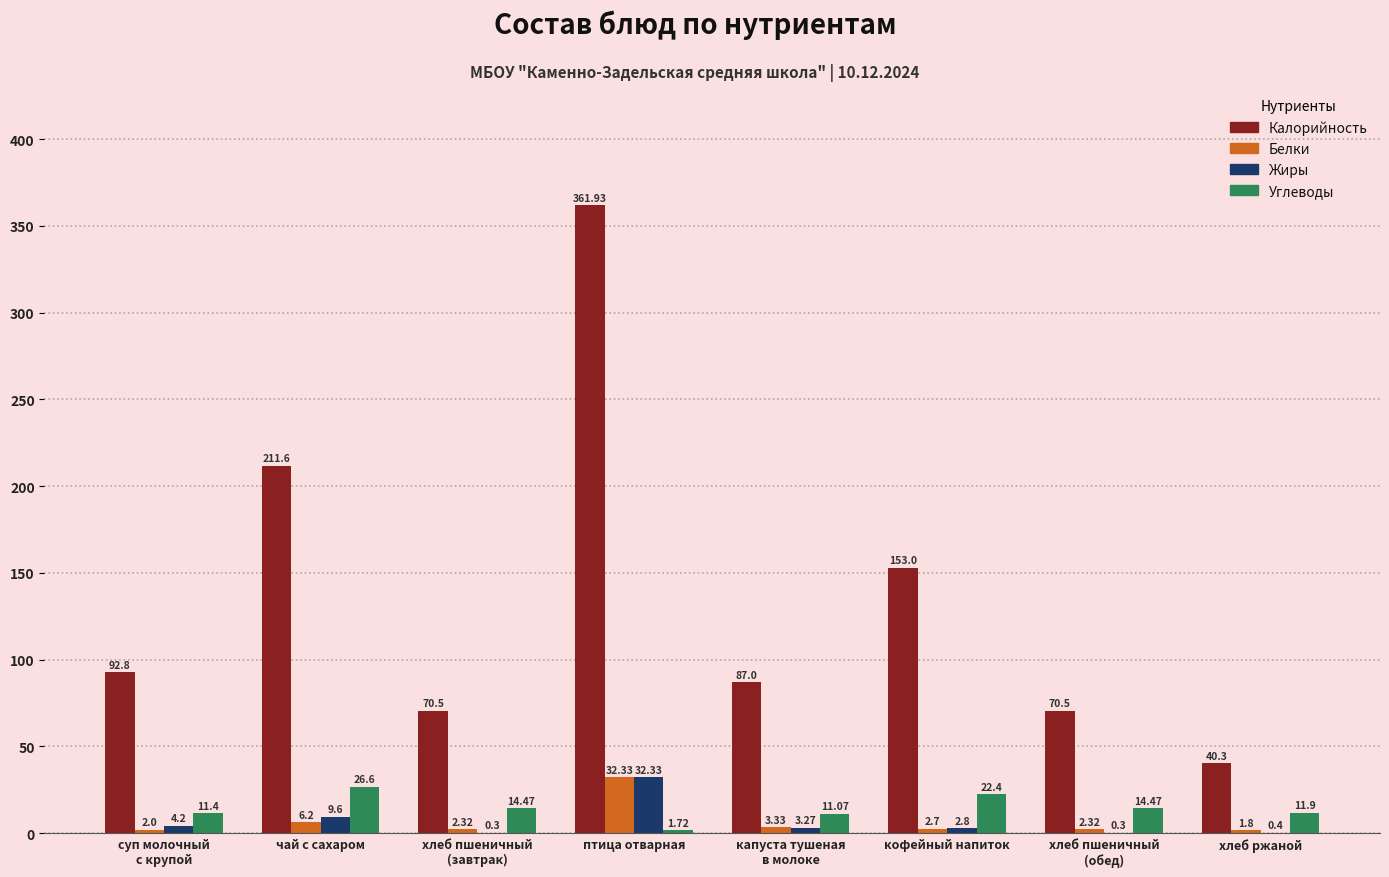

At which label does Белки reach its peak?

птица отварная